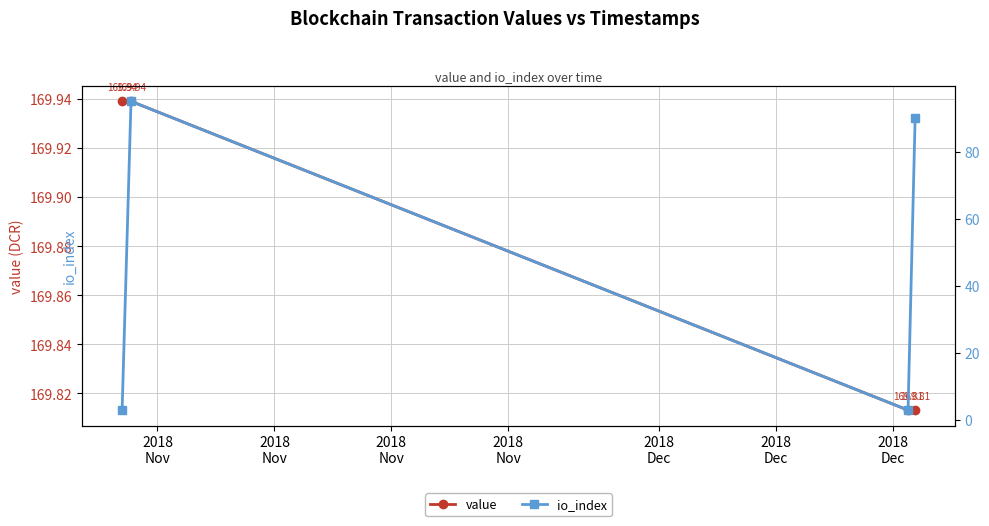

What is the sum of all value values?

679.5